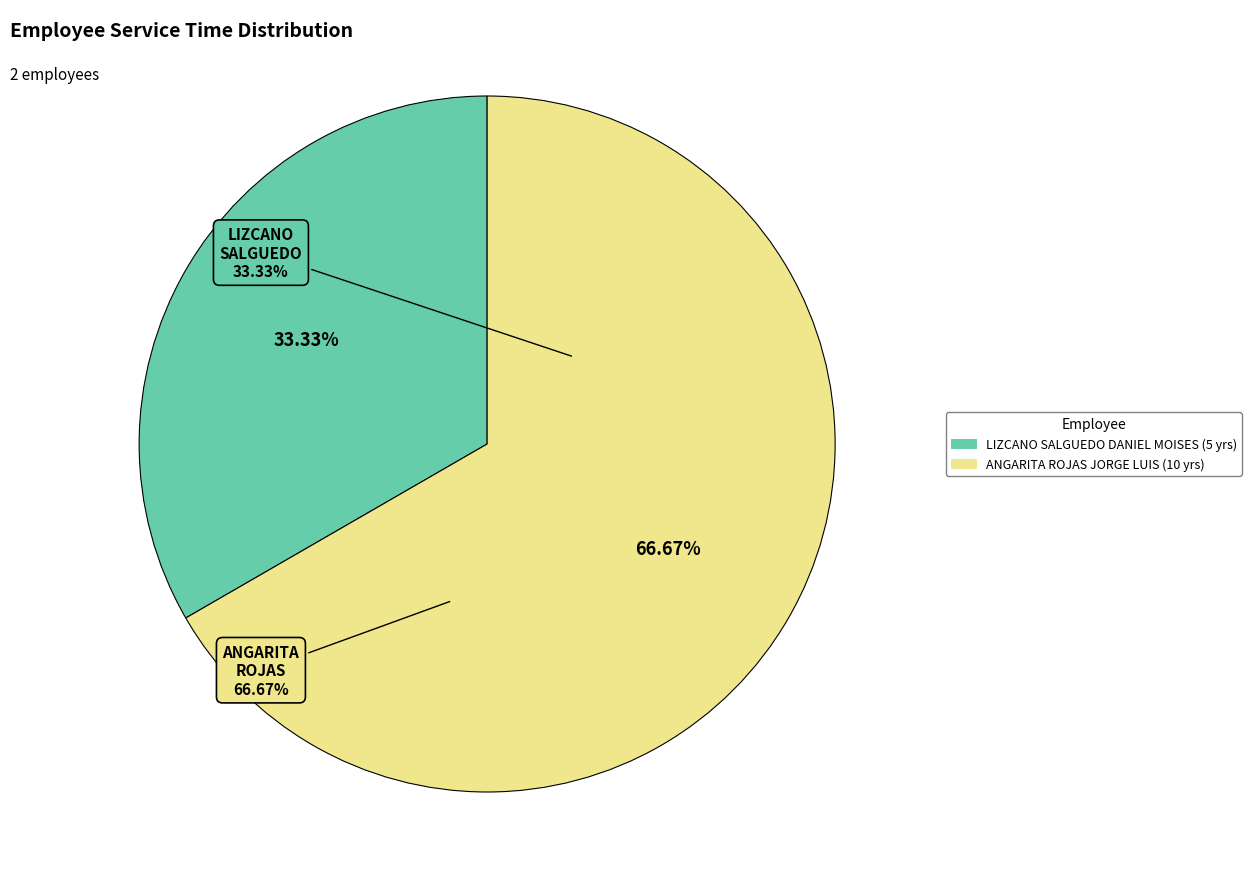

To the nearest percent, what is the difference between the ANGARITA ROJAS JORGE LUIS and LIZCANO SALGUEDO DANIEL MOISES slice percentages?

33%